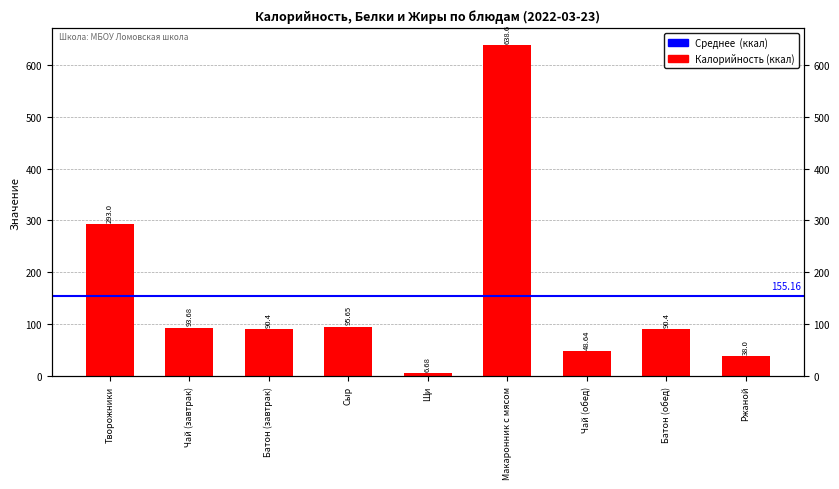

List the labels in order of value, smallest first.

Щи, Ржаной, Чай (обед), Батон (завтрак), Батон (обед), Чай (завтрак), Сыр, Творожники, Макаронник с мясом